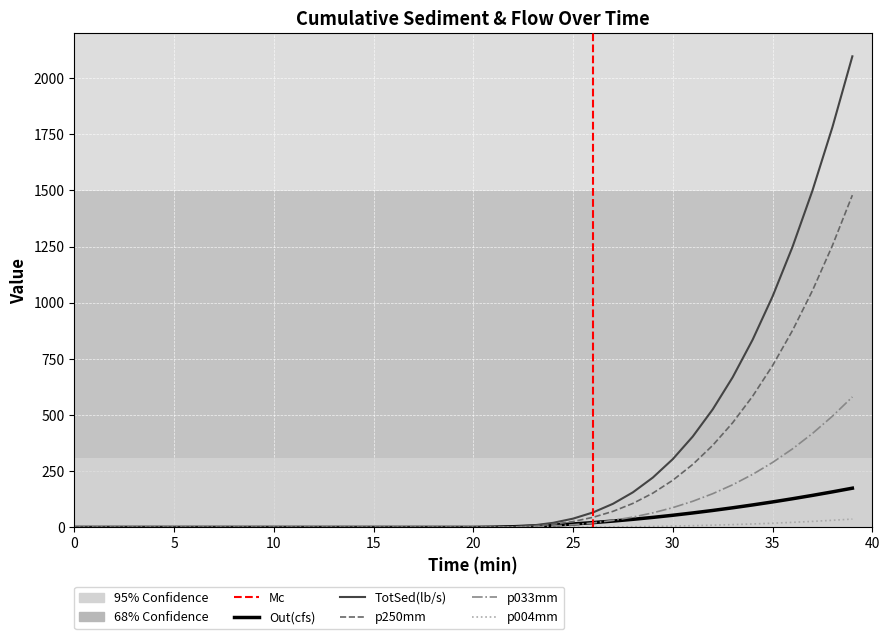

List the series in order of their peak value, lowest first.

p004mm, Out(cfs), p033mm, p250mm, TotSed(lb/s)